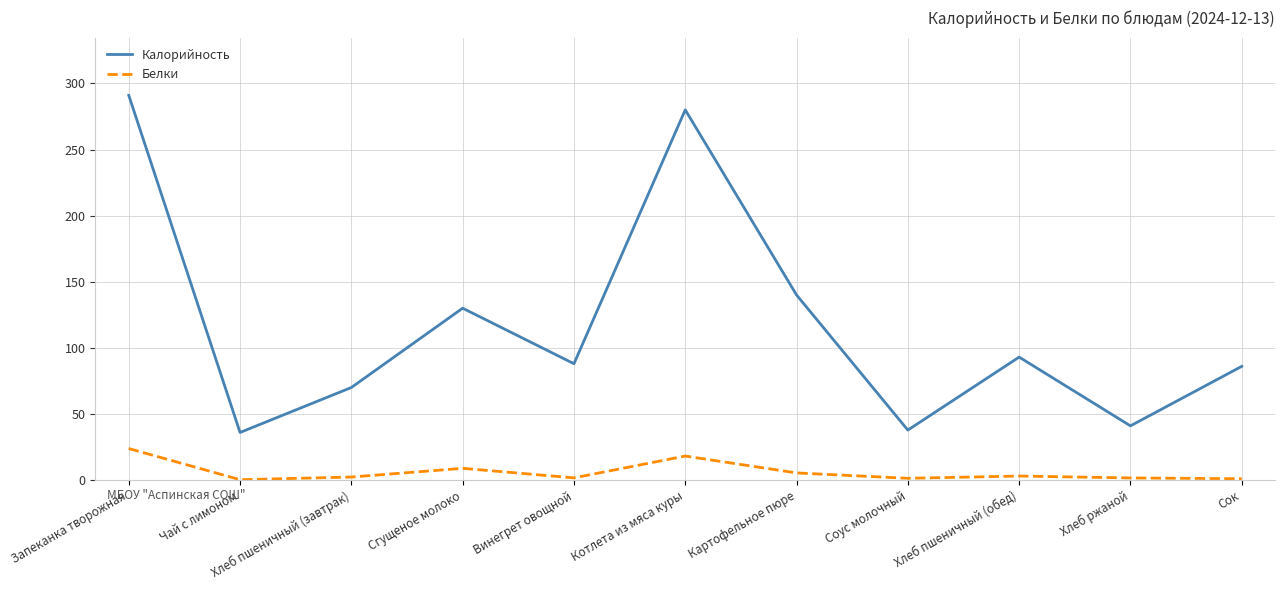

True or false: Белки and Калорийность cross at least once.

False